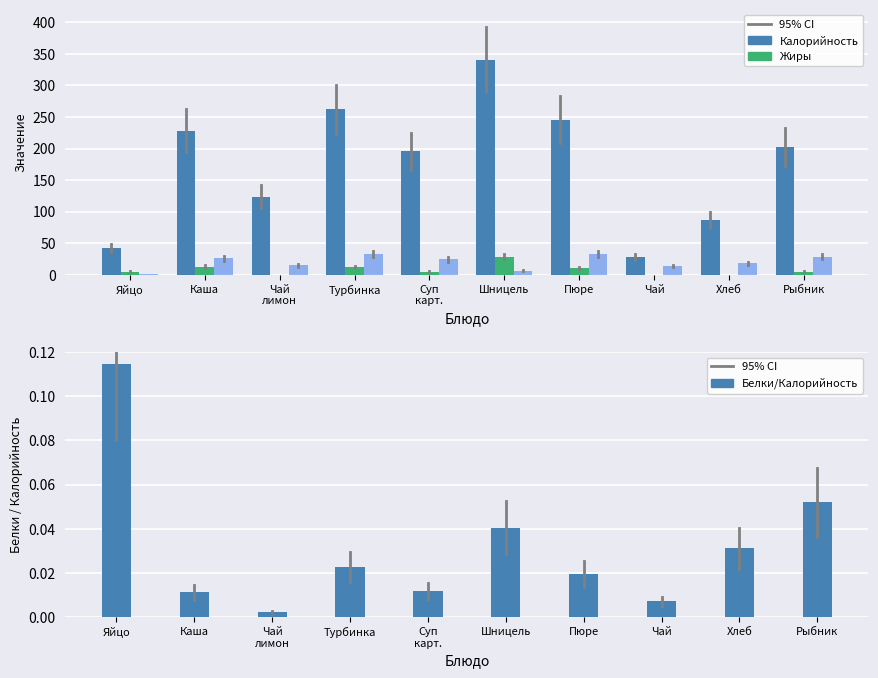

Which series has the widest spread of values?

Калорийность